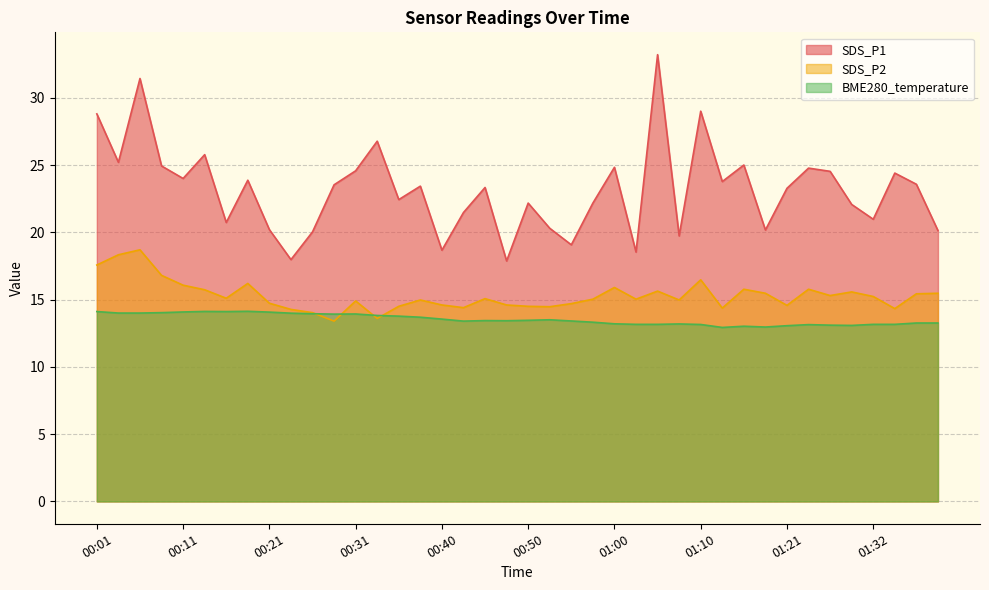

Rank the series at 01:40 from lowest to highest value.

BME280_temperature, SDS_P2, SDS_P1